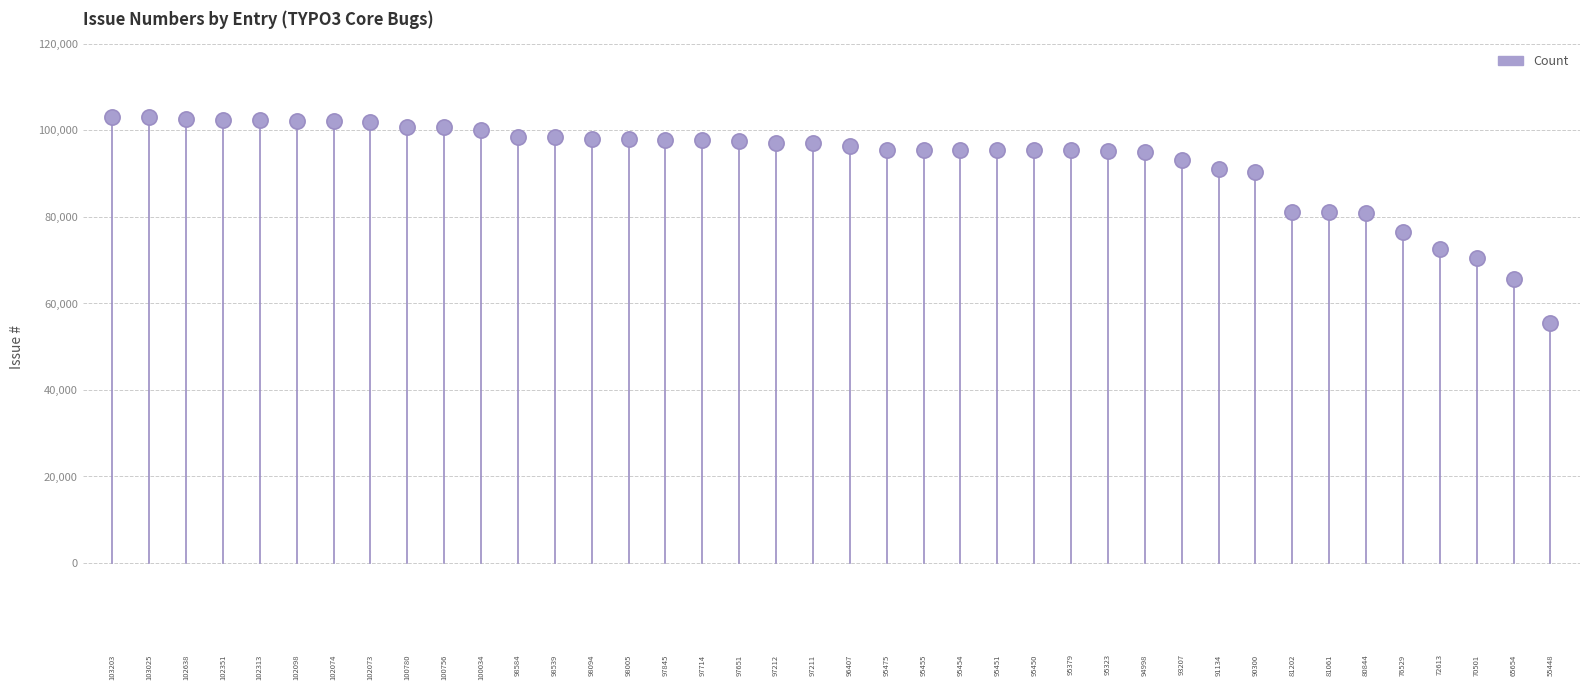

What is the range of Y values (max minus min)?

47755